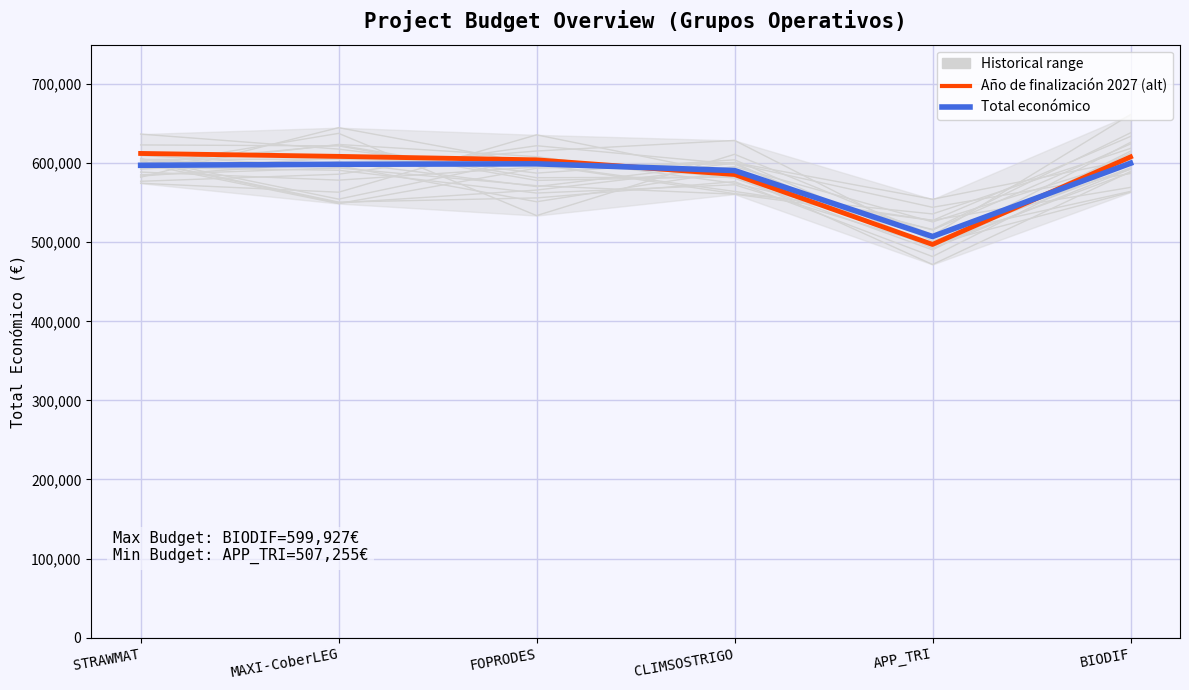

What is the maximum value shown in the chart?

612320